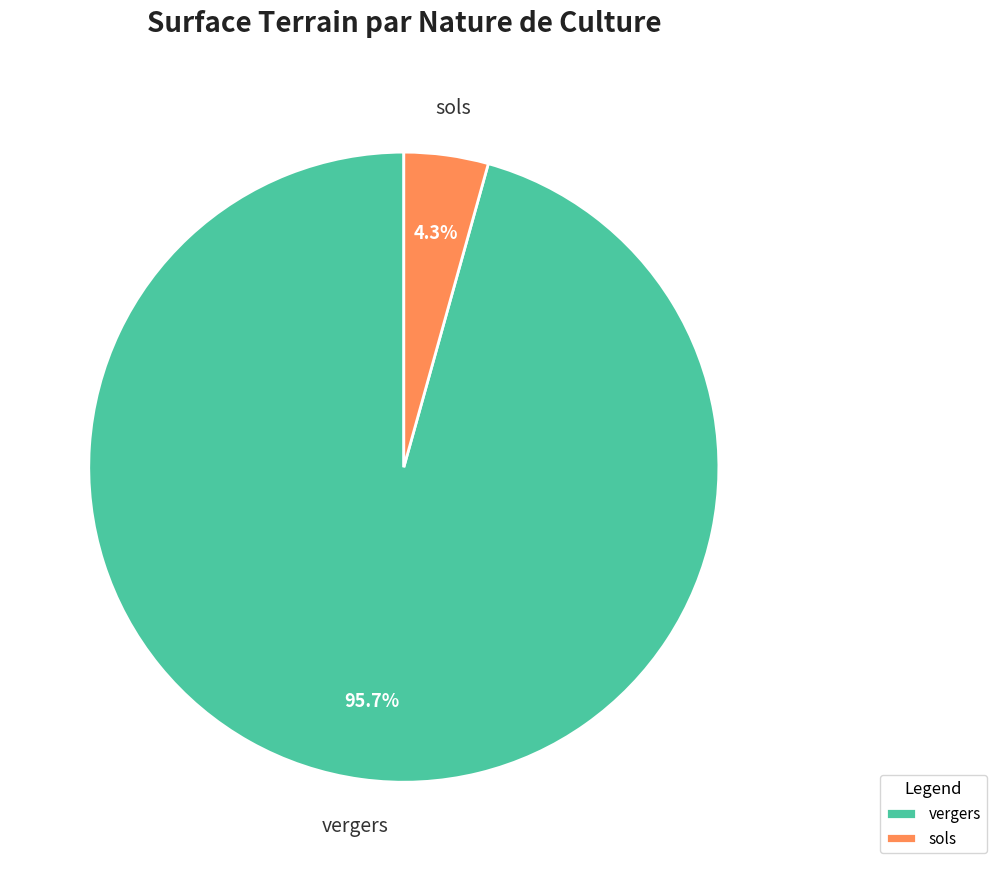

Is there a majority slice in this chart?

Yes